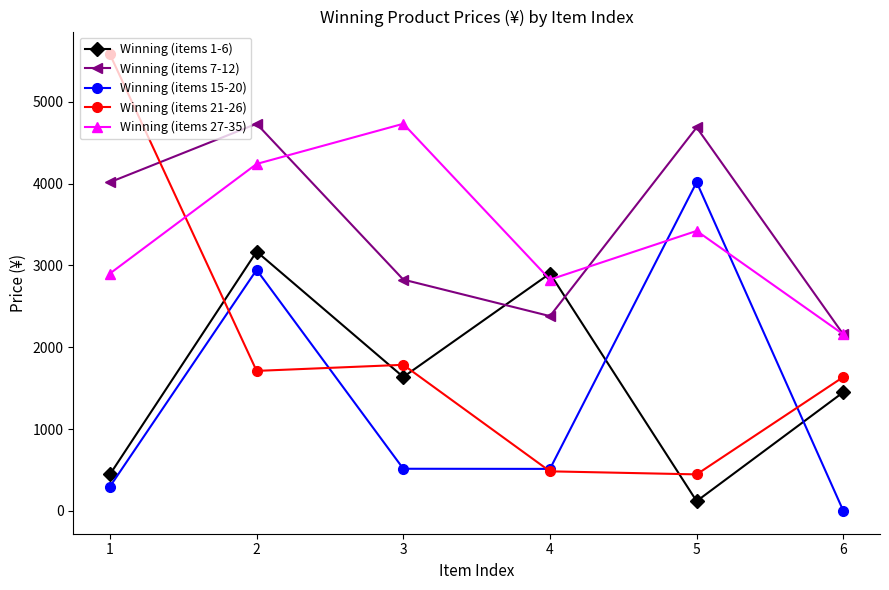

Rank the series at 1 from highest to lowest value.

Winning (items 21-26), Winning (items 7-12), Winning (items 27-35), Winning (items 1-6), Winning (items 15-20)